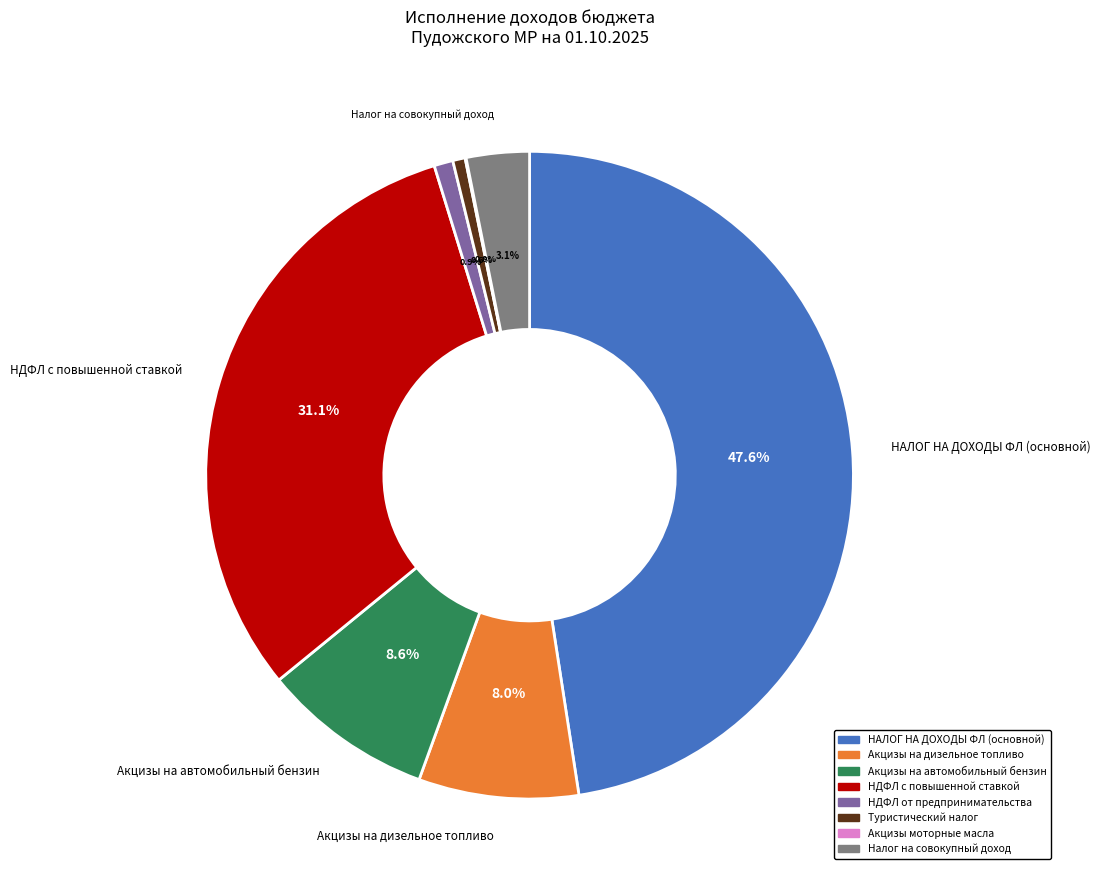

Is there any slice that represents more than half of the pie?

No